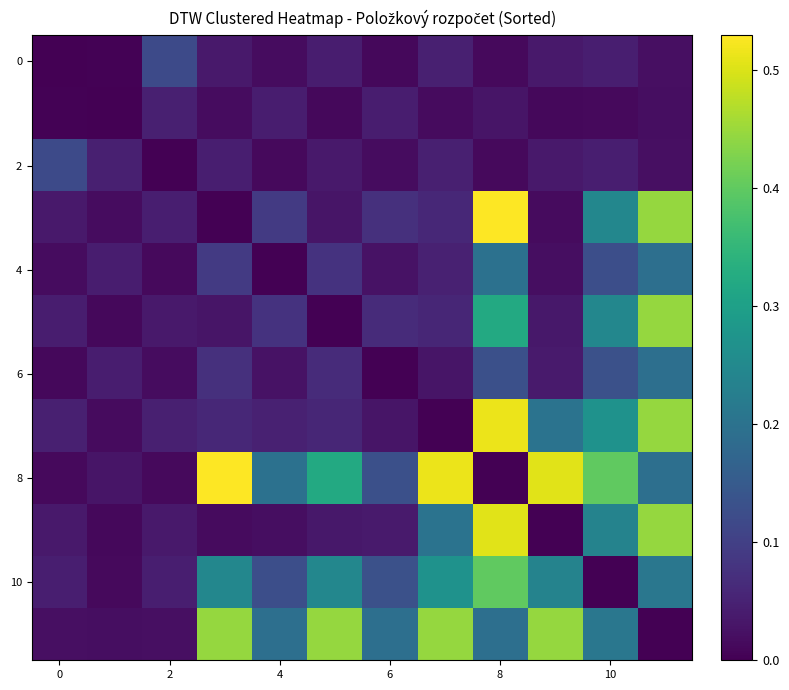

How many distinct data groups are displayed?

12